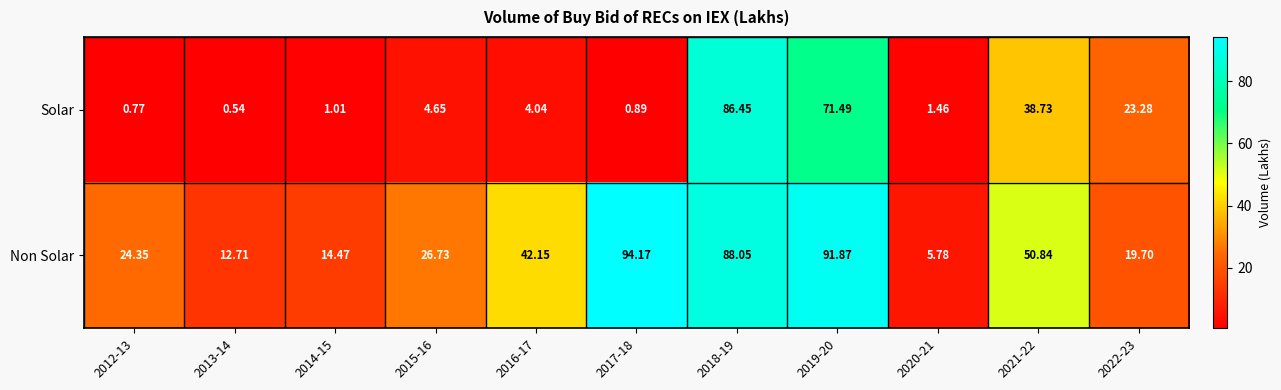

Which series has the largest total across all categories?

Non Solar